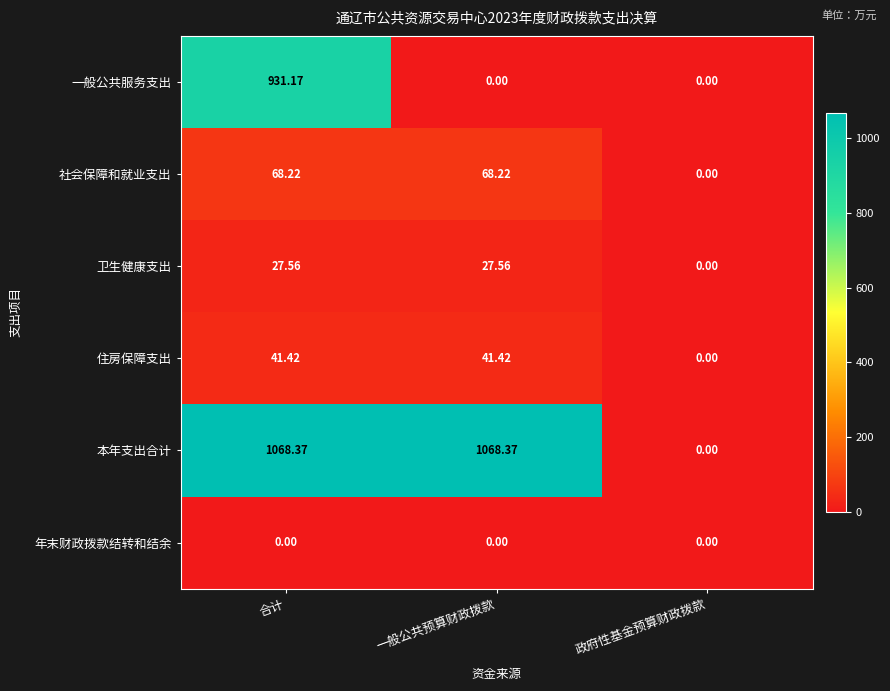

At which category is the sum across all series the highest?

合计